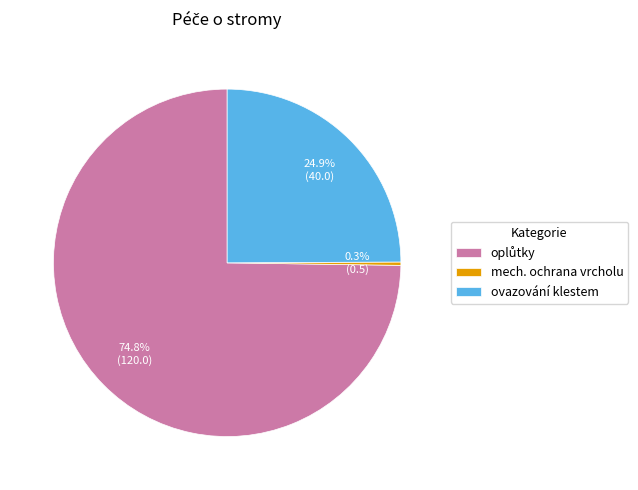

What percentage is NOT represented by mech. ochrana vrcholu?

99.7%